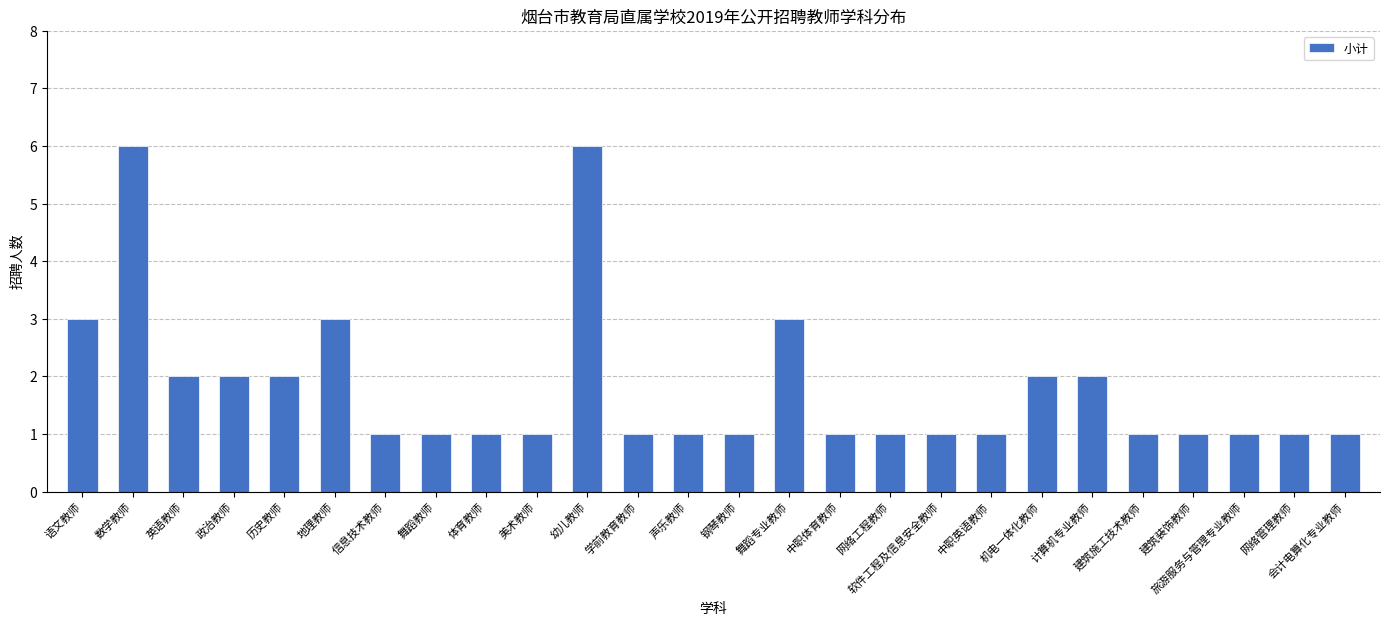

What is the maximum value shown in the chart?

6